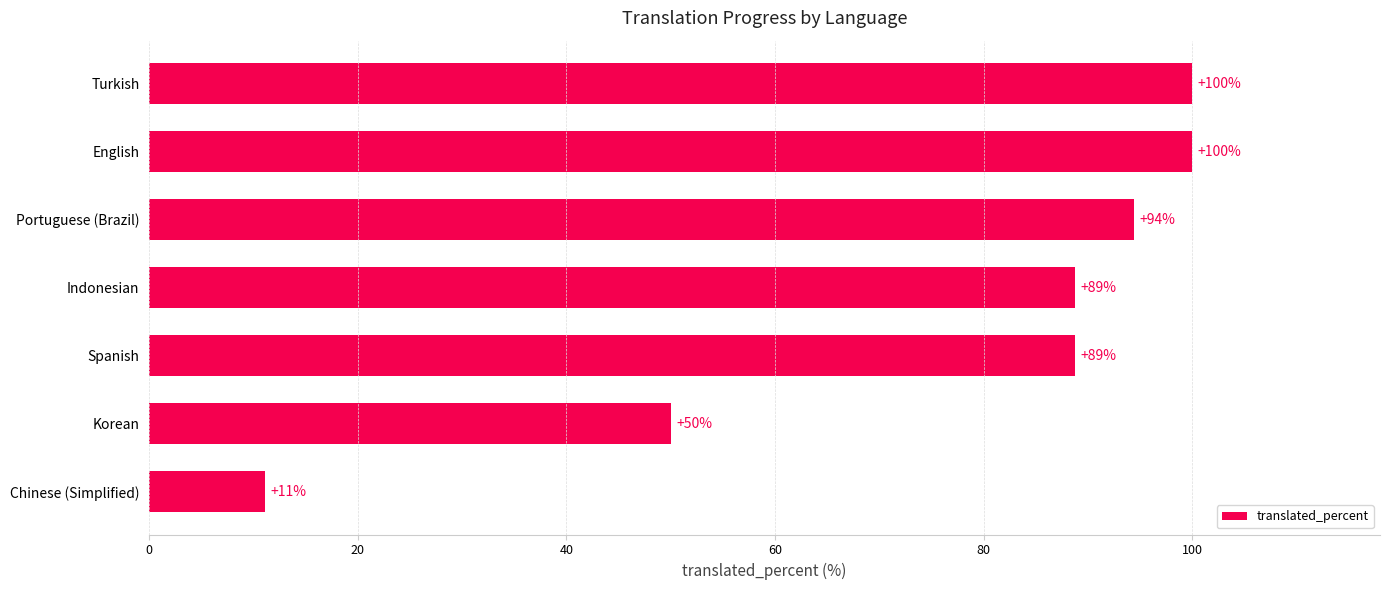

What is the difference between the values at English and Korean?

50.0